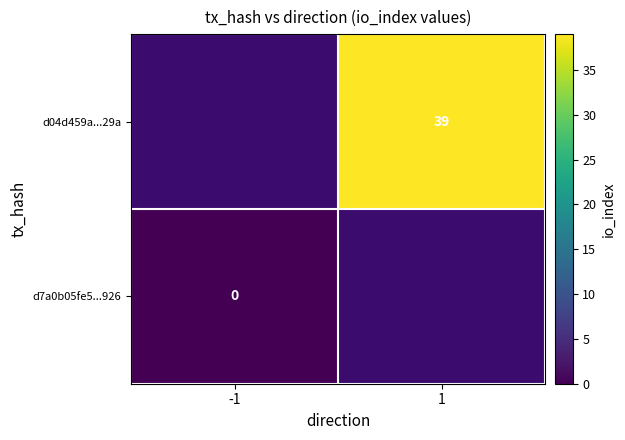

At how many categories does at least one series exceed 24?

1